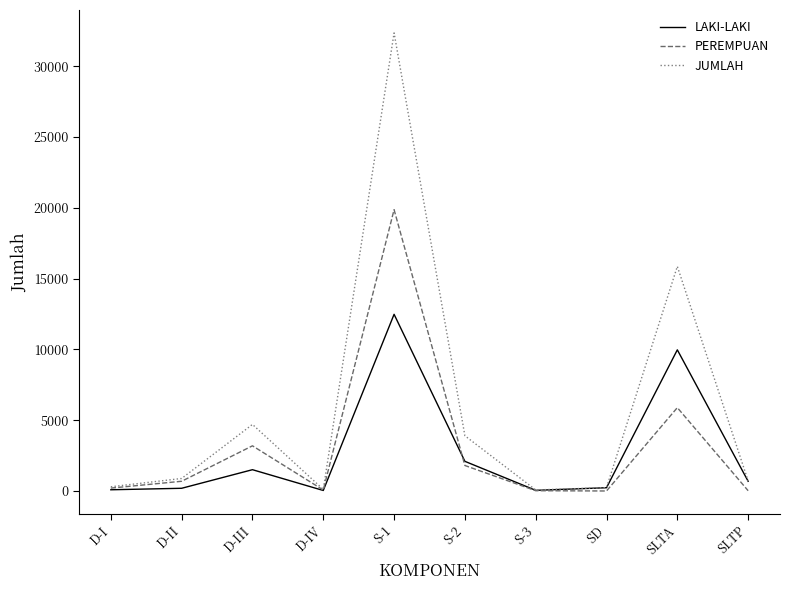

List the series in order of their peak value, highest first.

JUMLAH, PEREMPUAN, LAKI-LAKI